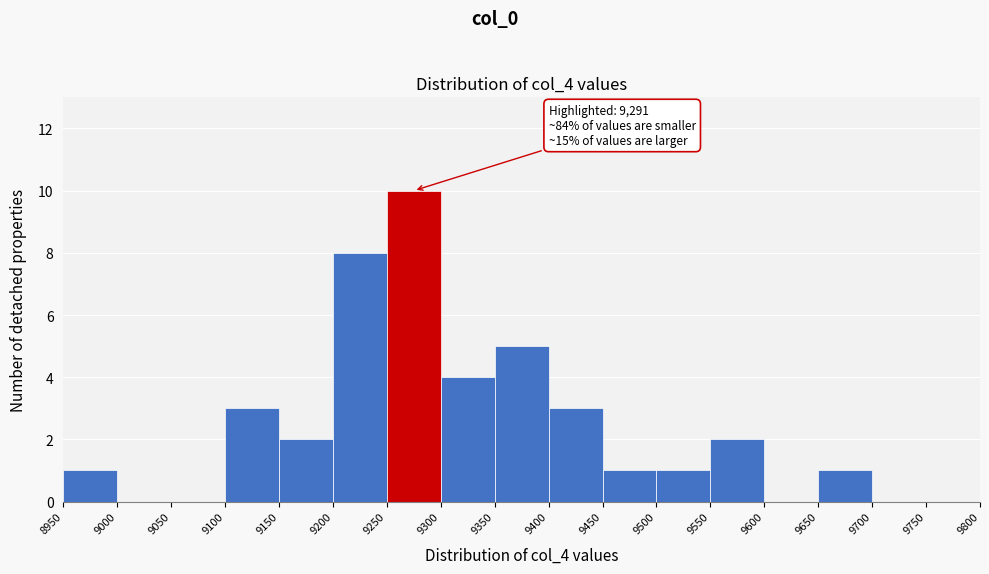

Which range on the x-axis has the tallest bar?

9250 to 9300